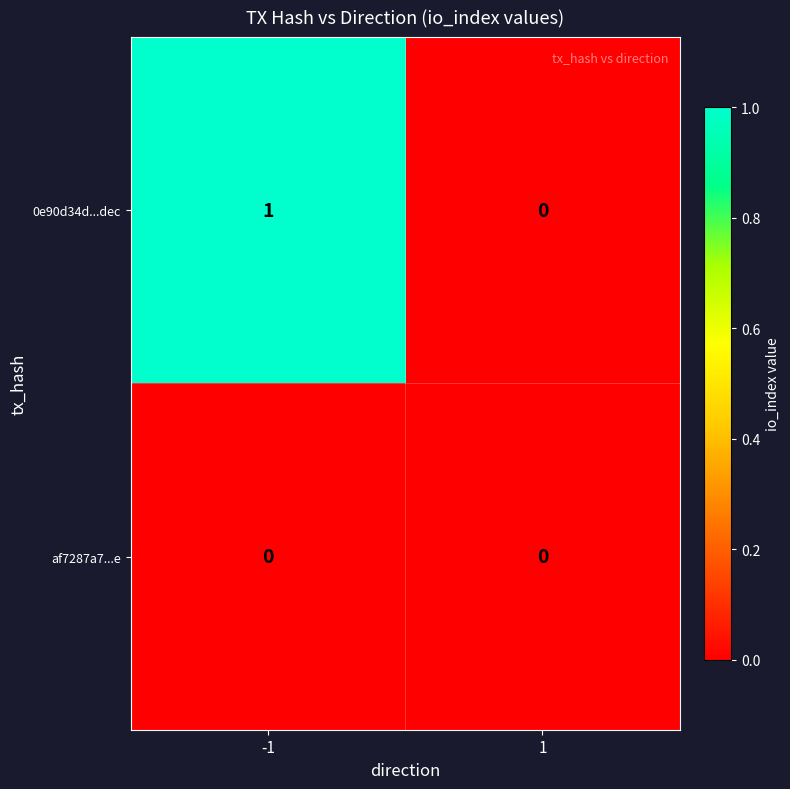

How many values in the 0e90d34d...dec series are below 1?

1